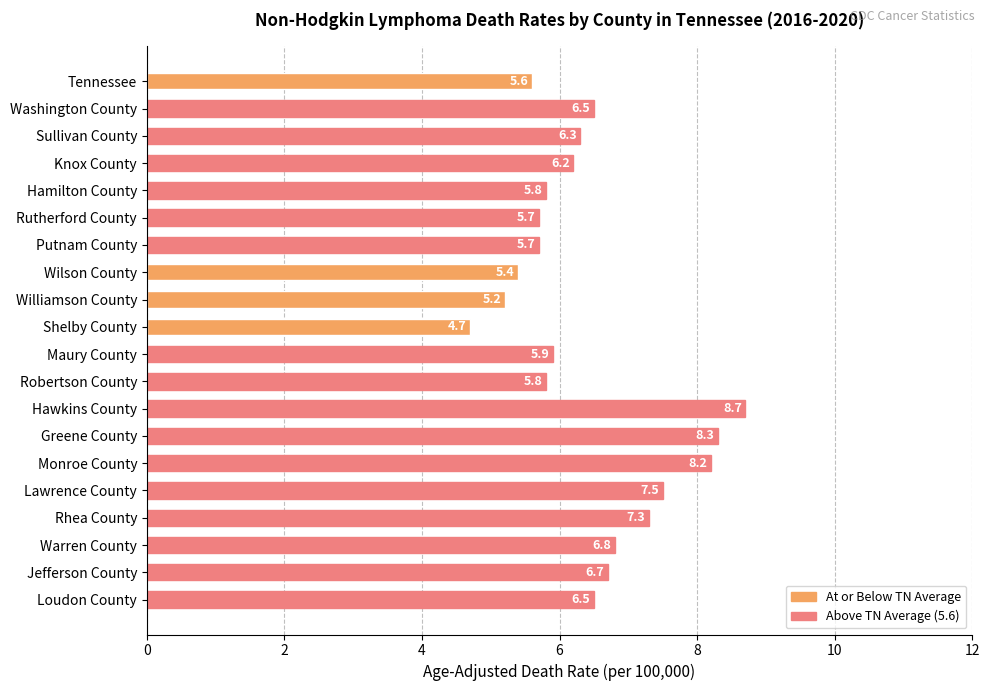

Count the number of categories in the chart.

20